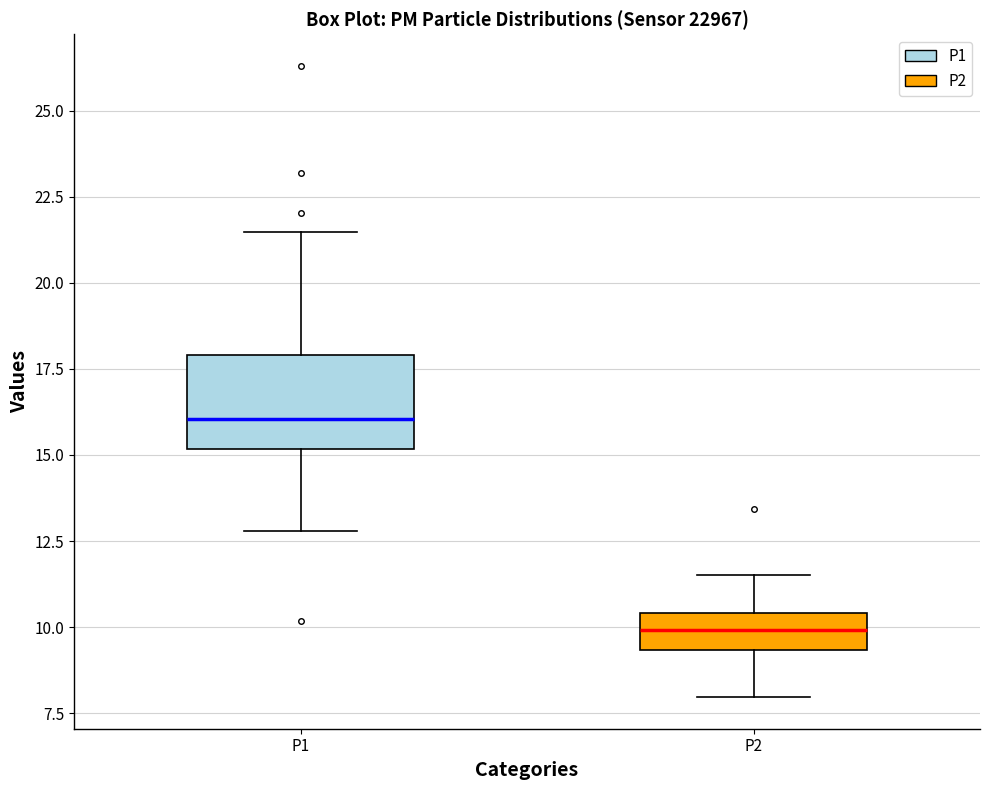

Comparing the boxes themselves (not the whiskers), which one is the tallest?

P1